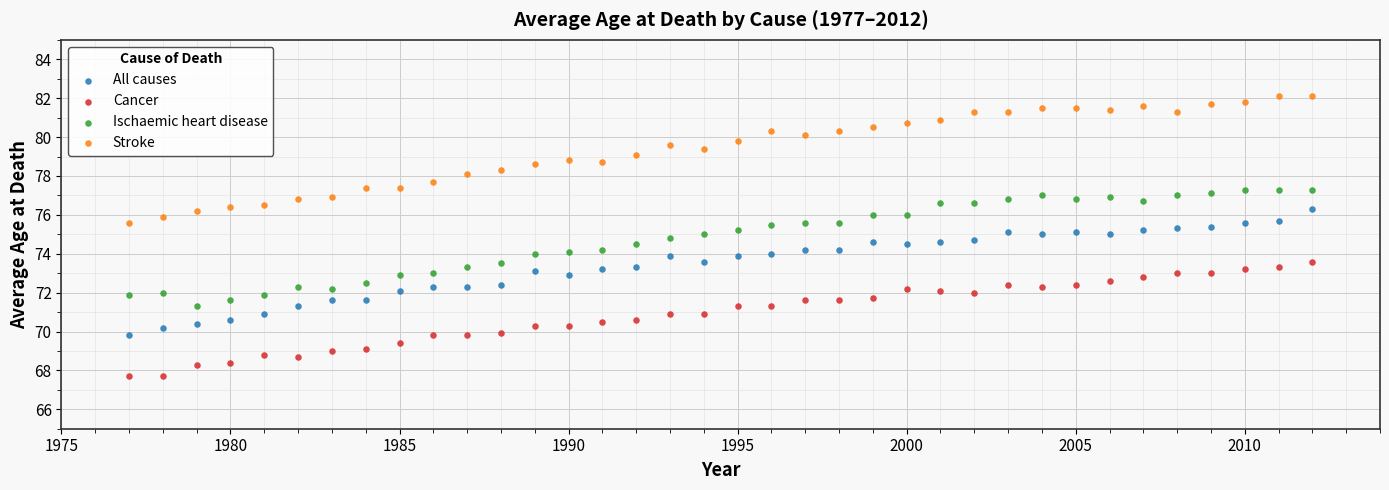

Across all data points, what is the range of X values (max minus min)?

35.0